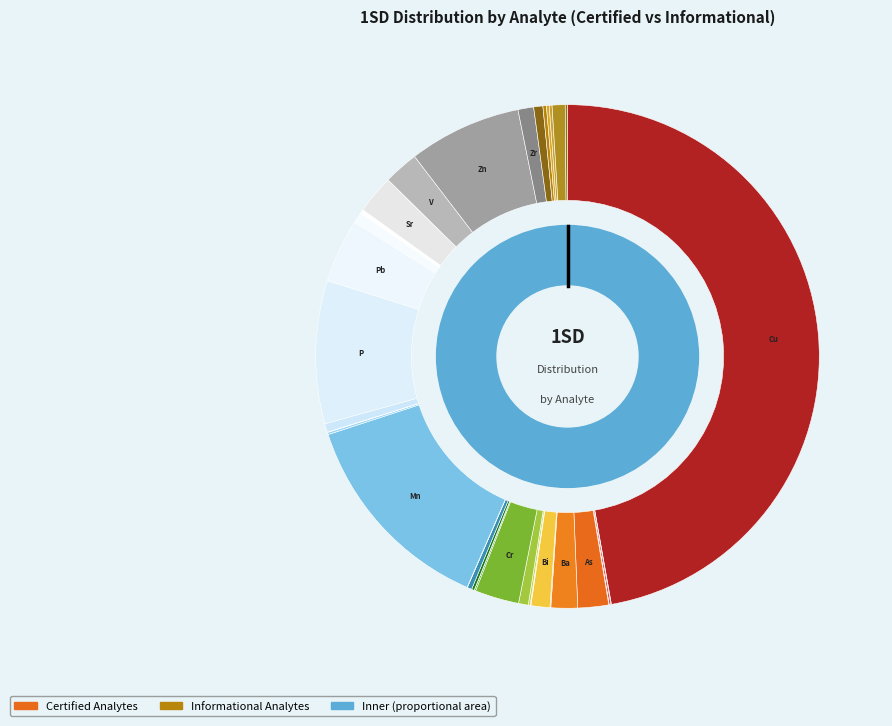

How many segments does this pie chart have?

31